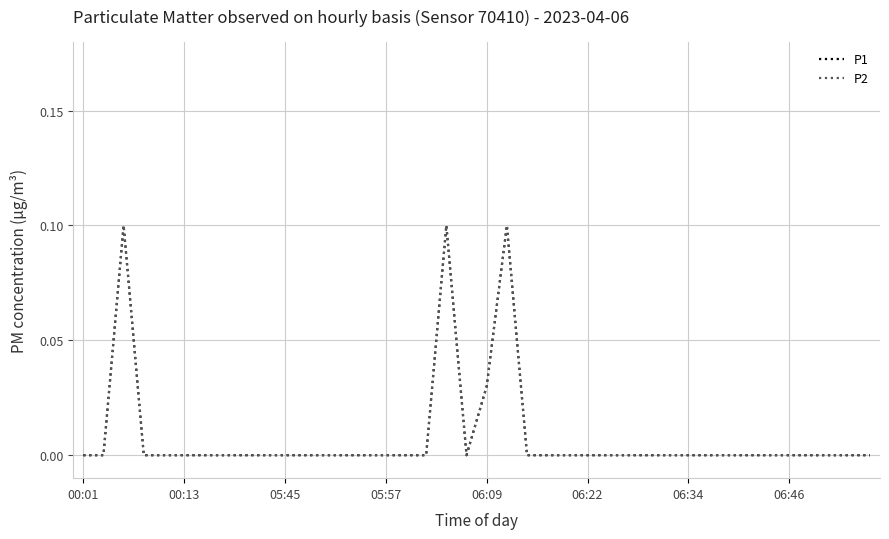

Does the chart have visible grid lines?

Yes